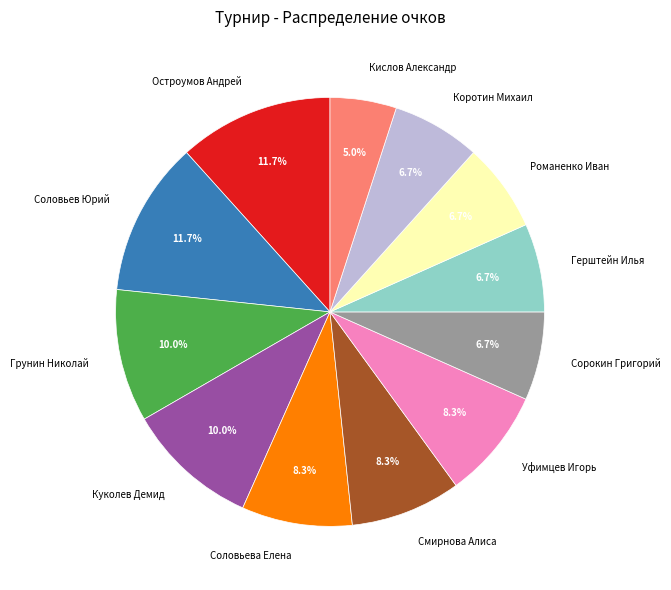

How many slices are in this pie chart?

12